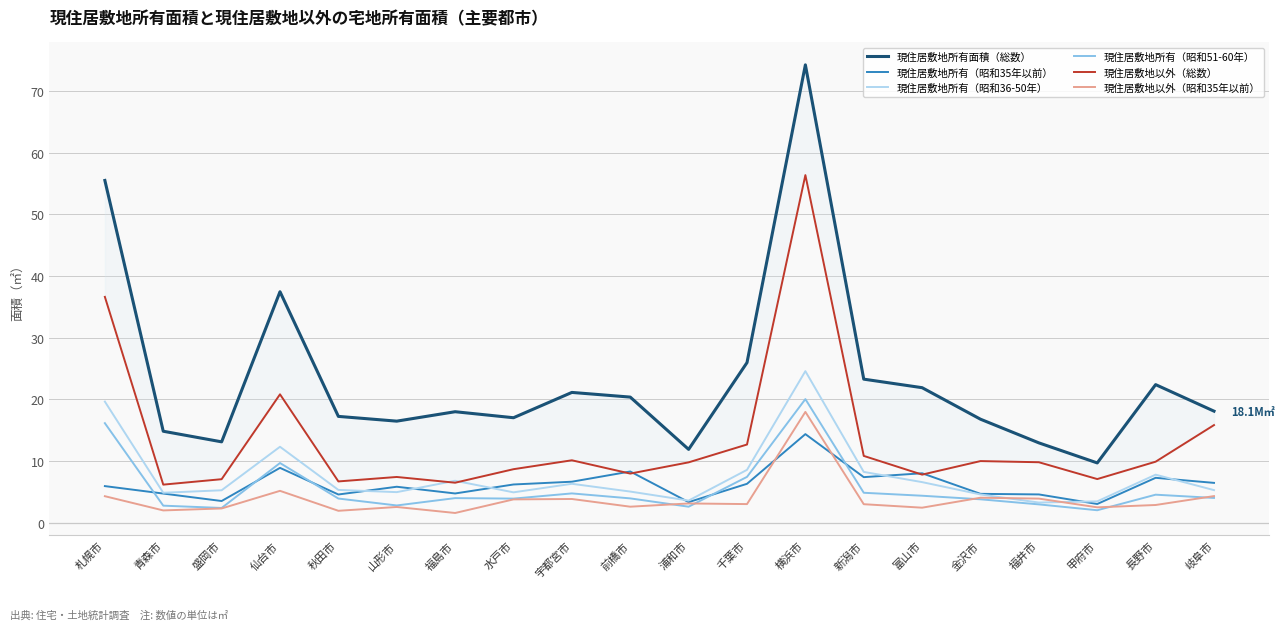

How many times do 現住居敷地所有（昭和35年以前） and 現住居敷地以外（昭和35年以前） cross each other?

2